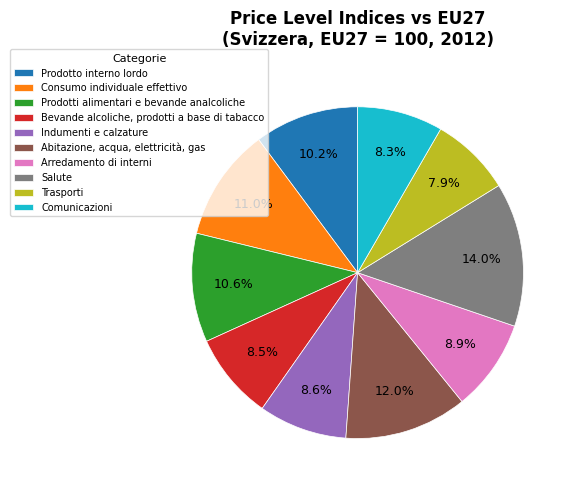

Rank the categories by value from highest to lowest.

Salute, Abitazione, acqua, elettricità, gas, Consumo individuale effettivo, Prodotti alimentari e bevande analcoliche, Prodotto interno lordo, Arredamento di interni, Indumenti e calzature, Bevande alcoliche, prodotti a base di tabacco, Comunicazioni, Trasporti